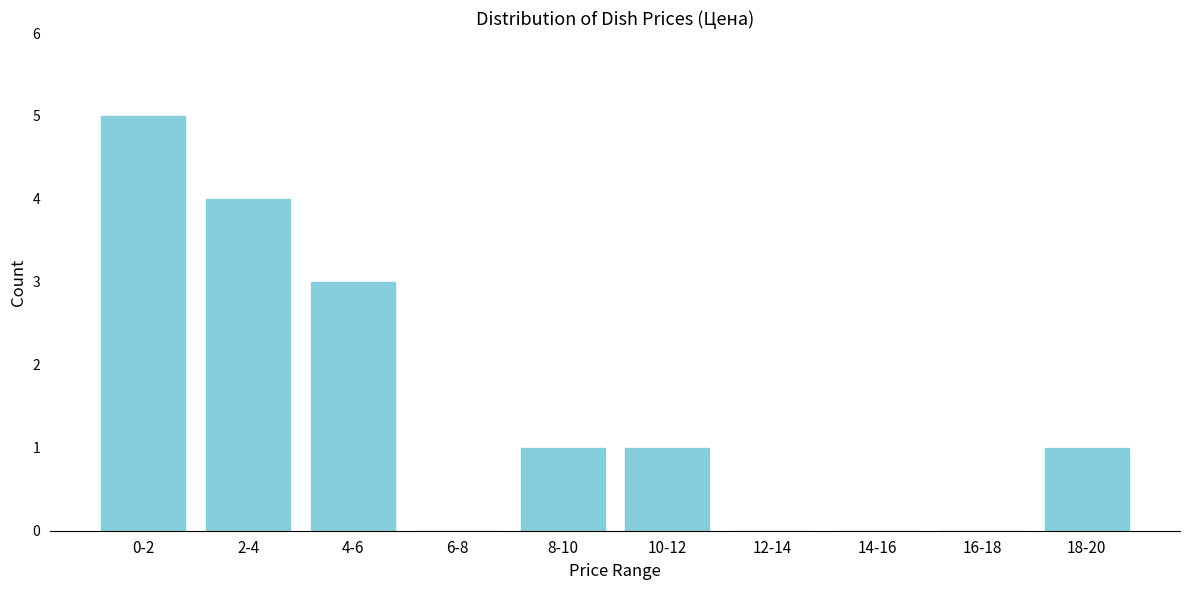

Reading right to left, list all the values displayed in this chart.

18-20=1	16-18=0	14-16=0	12-14=0	10-12=1	8-10=1	6-8=0	4-6=3	2-4=4	0-2=5